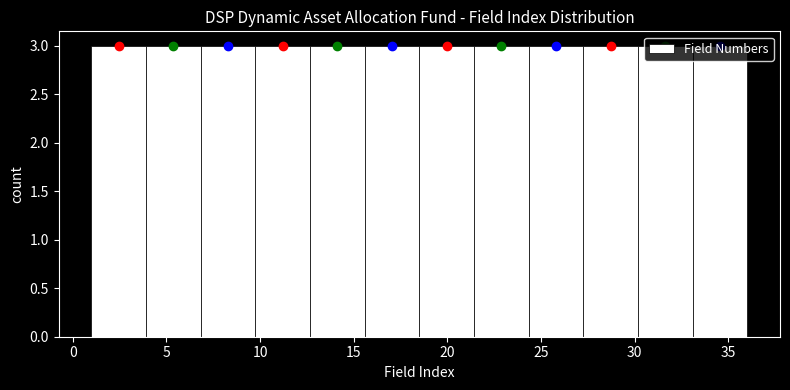

What is the height of the bar covering 24.5 to 27.5 on the x-axis? Neither the bar edges nor the heights are printed on the chart, so give them approximately, as read against the axes.

3